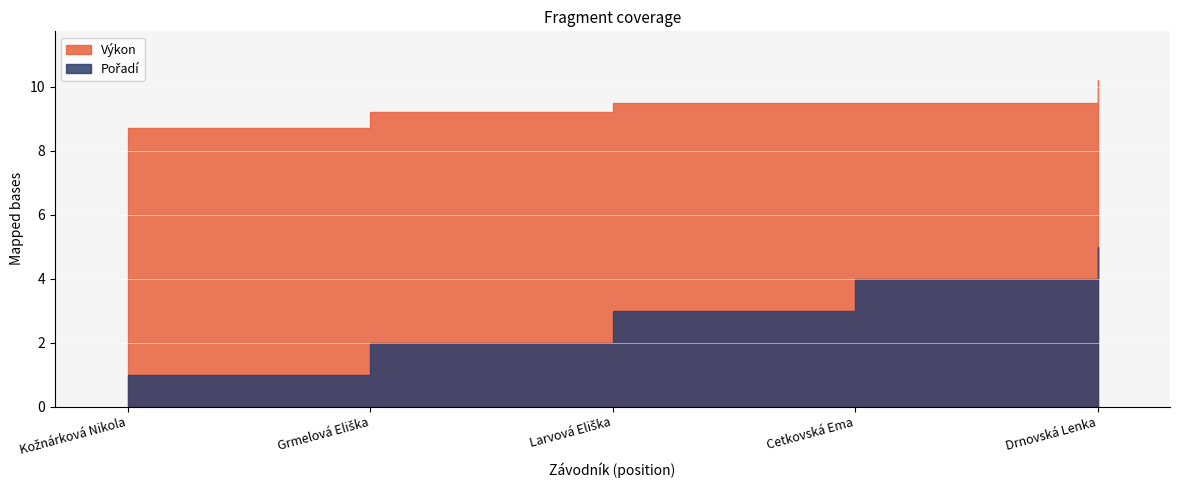

Rank the series by their average value, from lowest to highest.

Pořadí, Výkon